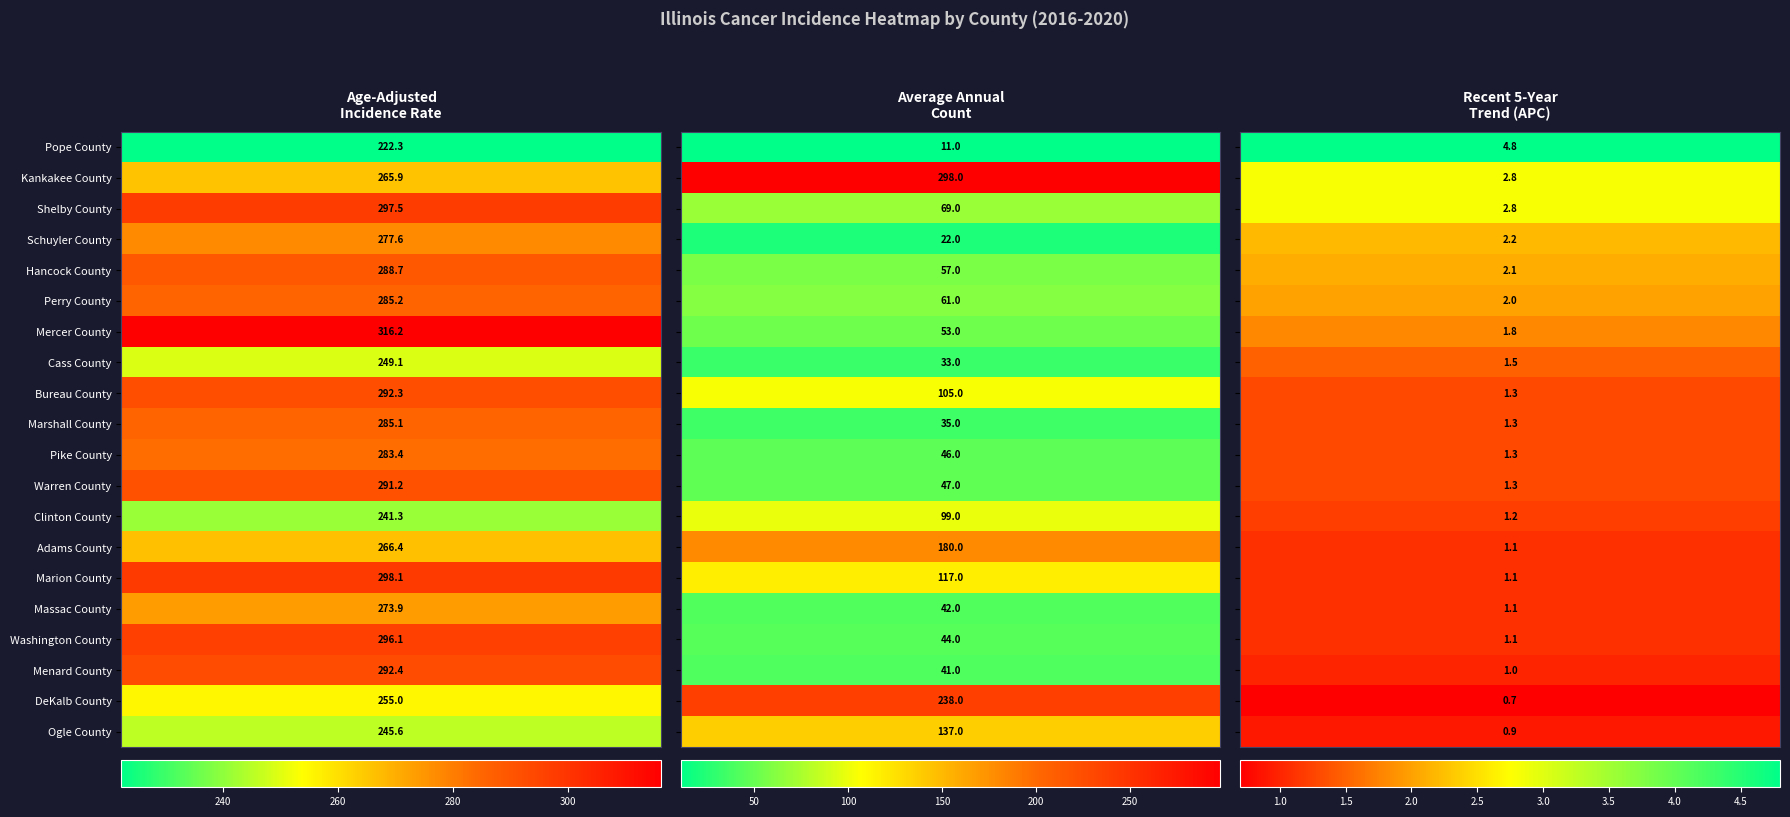

Where is Pope County nearest to the value 113?

1